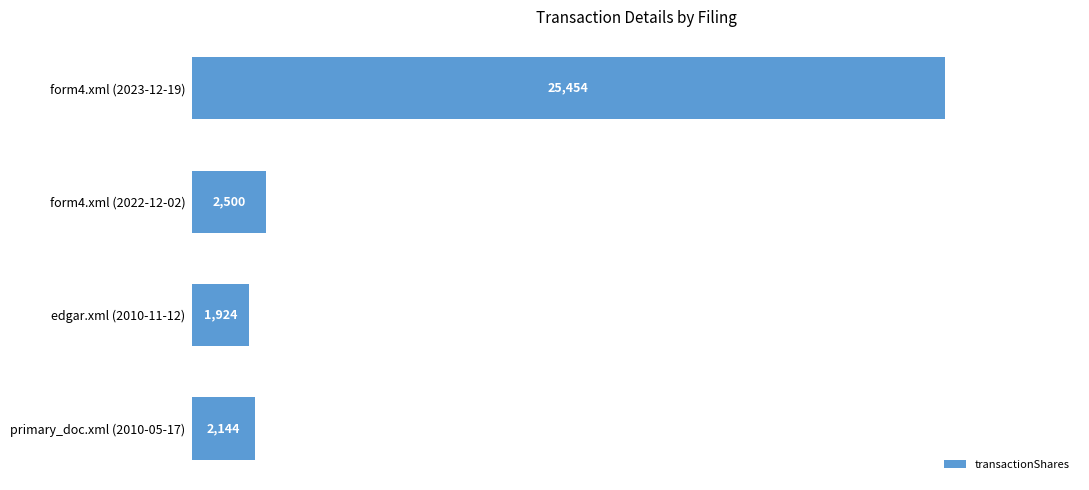

Is it true that the value at edgar.xml (2010-11-12) is 2994?

False